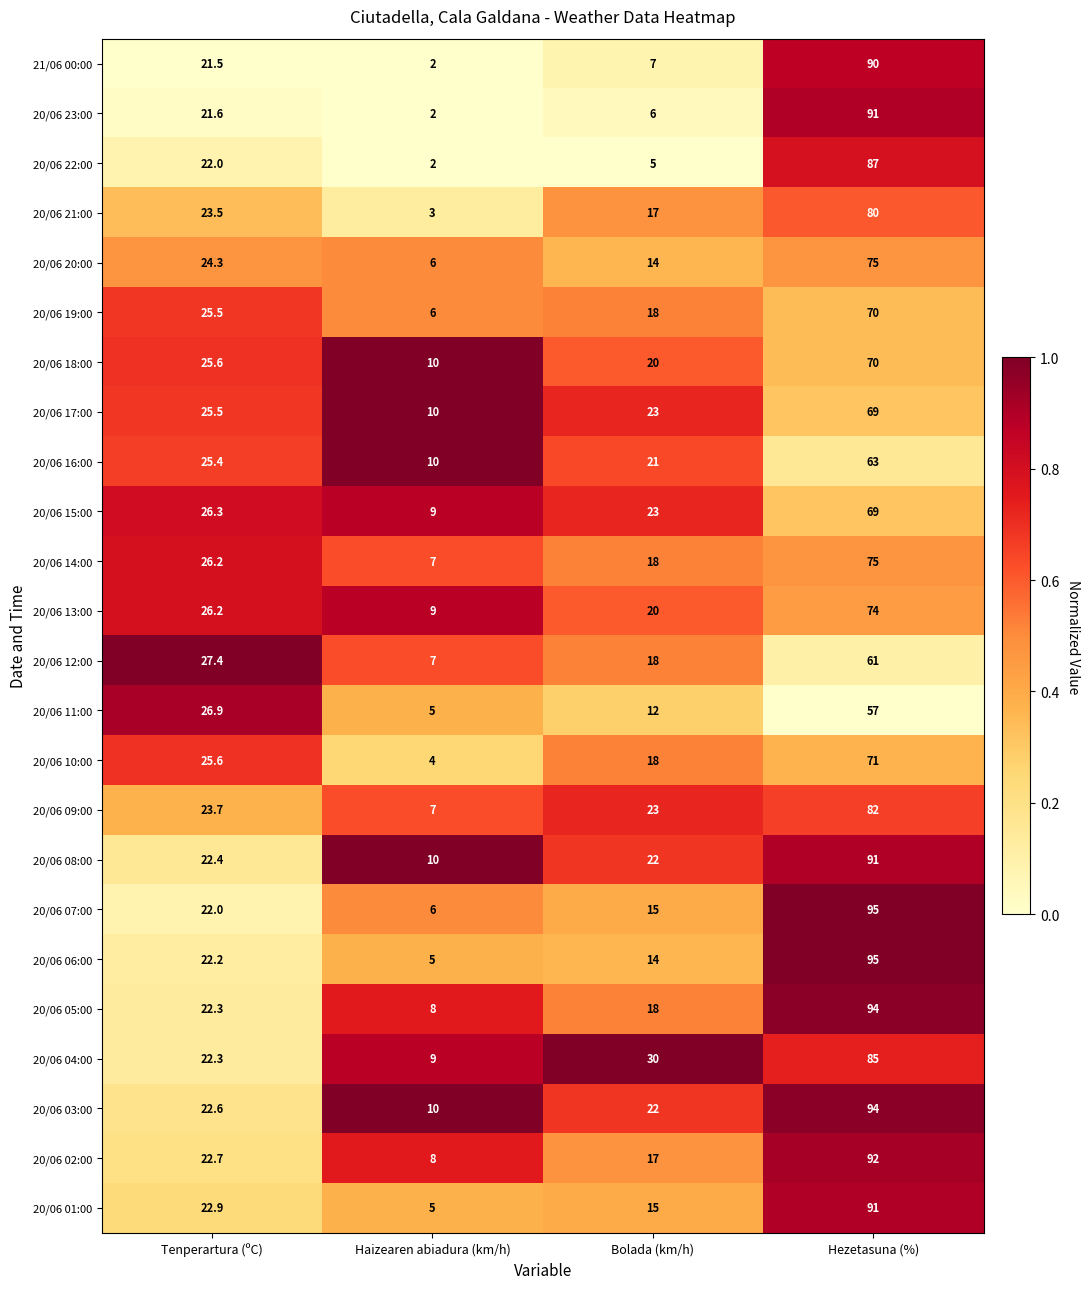

What is the spread (max minus min) of values at Tenperartura (ºC)?

5.9